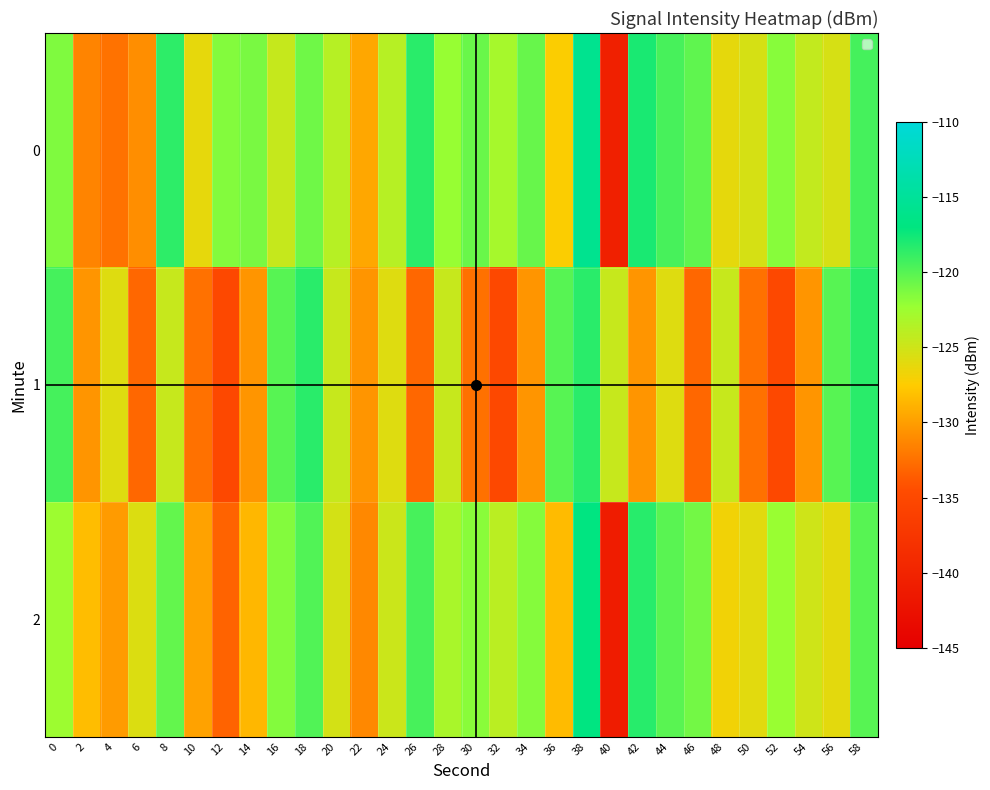

Between 18 and 50, which series saw the biggest shift?

1